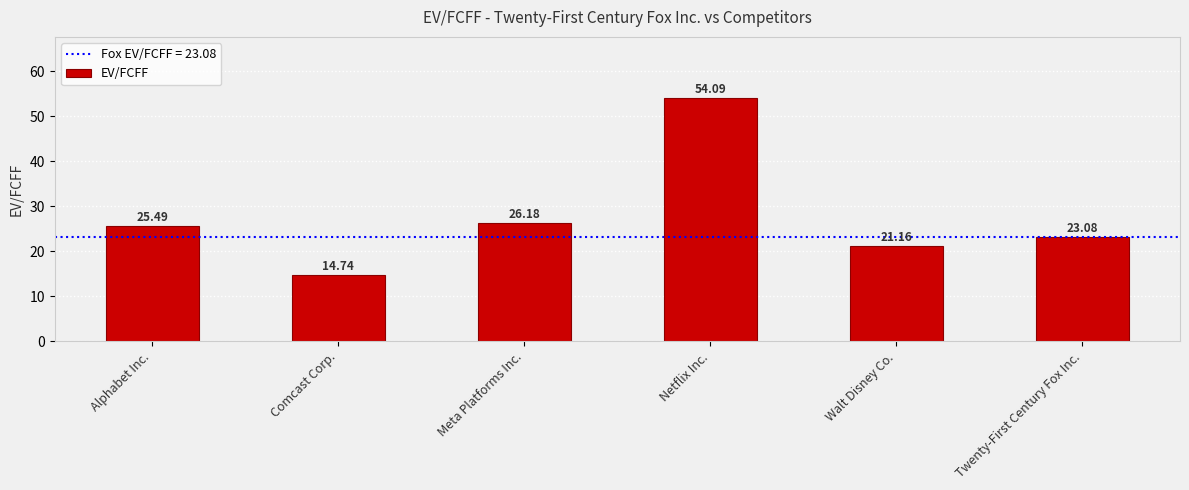

Rank the categories by value from highest to lowest.

Netflix Inc., Meta Platforms Inc., Alphabet Inc., Twenty-First Century Fox Inc., Walt Disney Co., Comcast Corp.